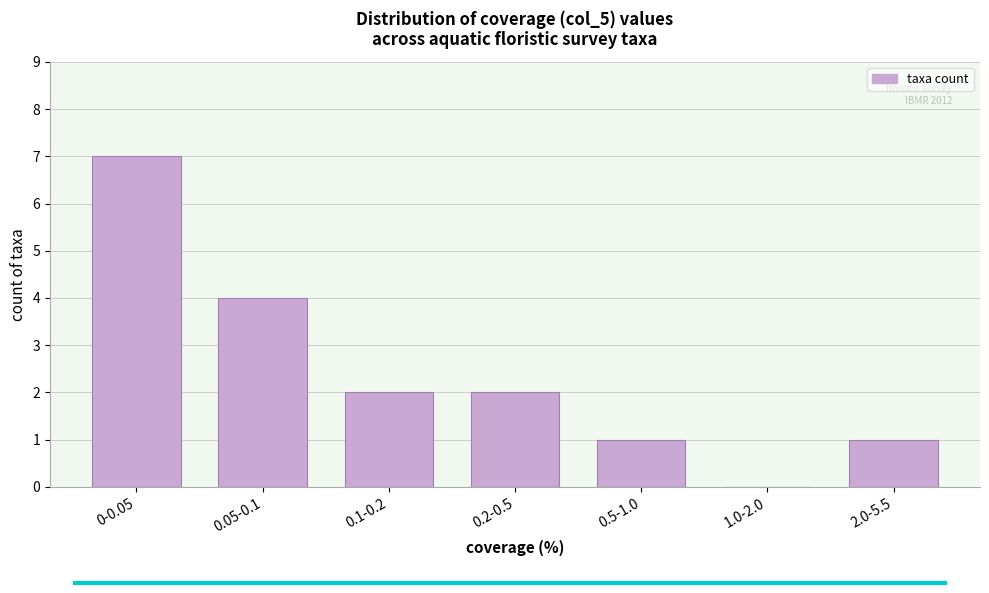

Reading left to right, what are all the values shown in this chart?

0-0.05=7	0.05-0.1=4	0.1-0.2=2	0.2-0.5=2	0.5-1.0=1	1.0-2.0=0	2.0-5.5=1